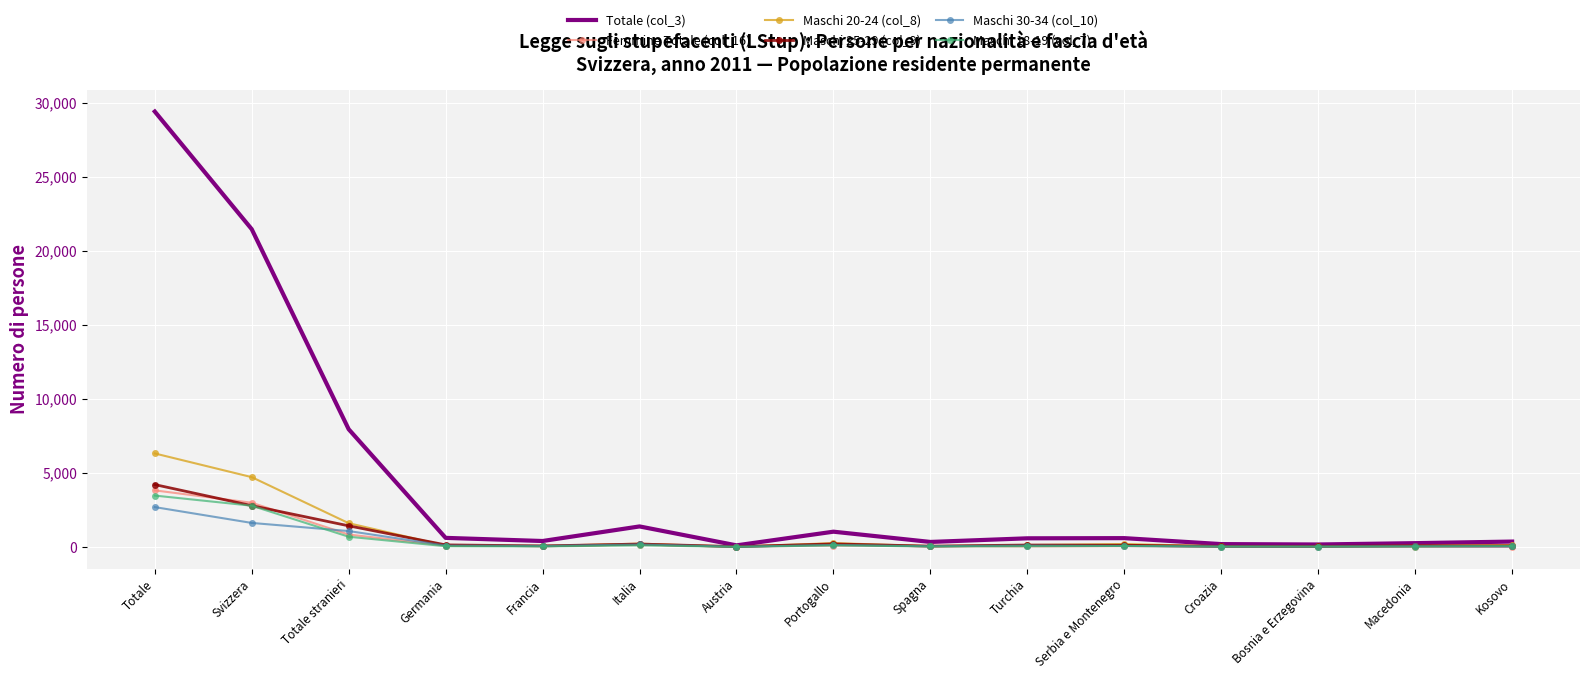

The value of Maschi 20-24 (col_8) at Totale is 4333. True or false?

False